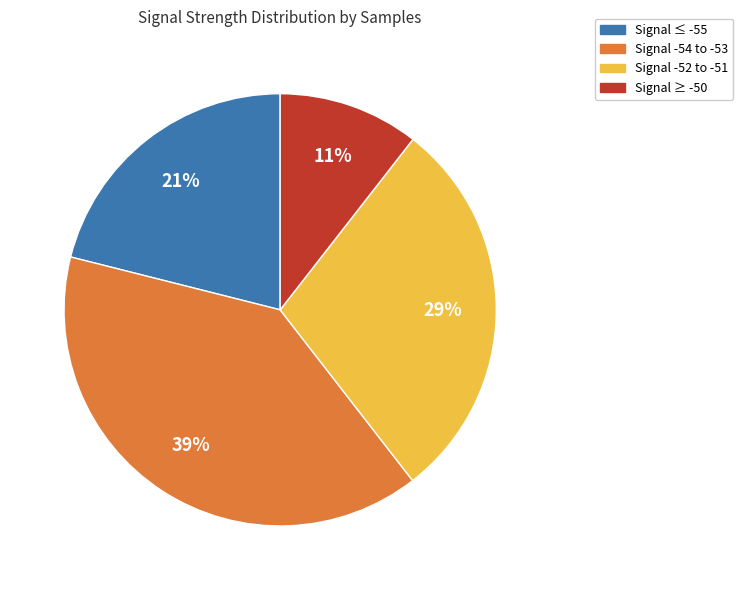

Does any single category account for the majority?

No